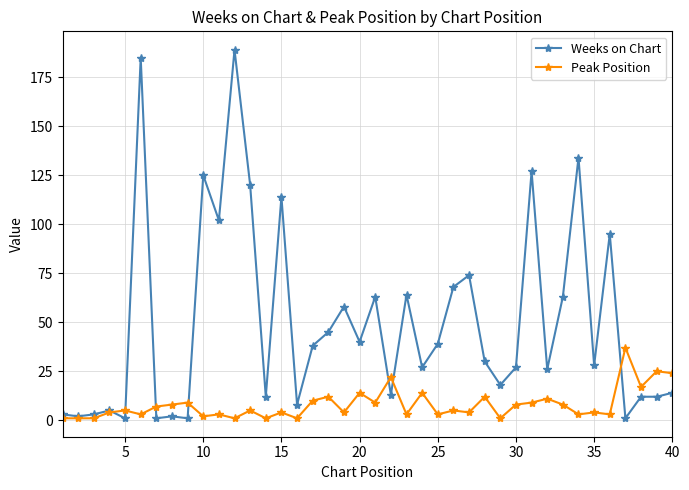

True or false: Weeks on Chart and Peak Position intersect in this chart.

True